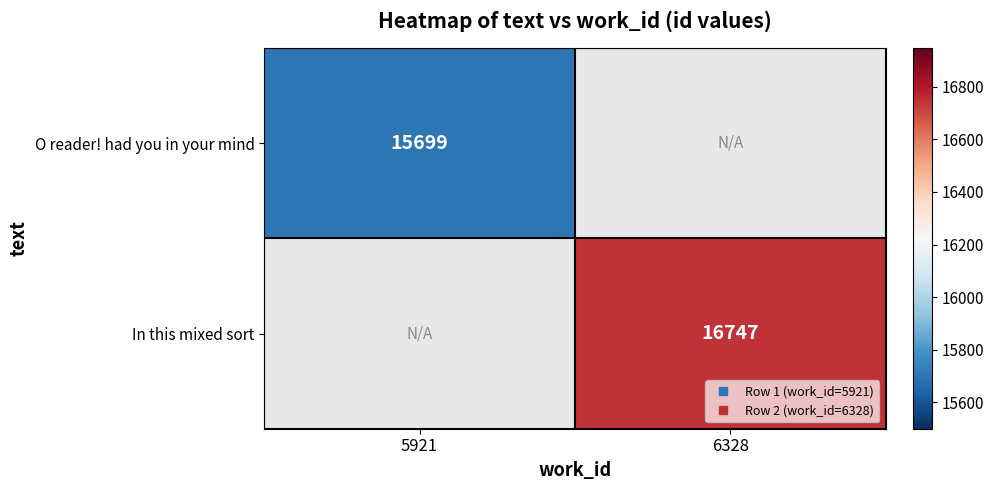

Count the number of categories in the chart.

2